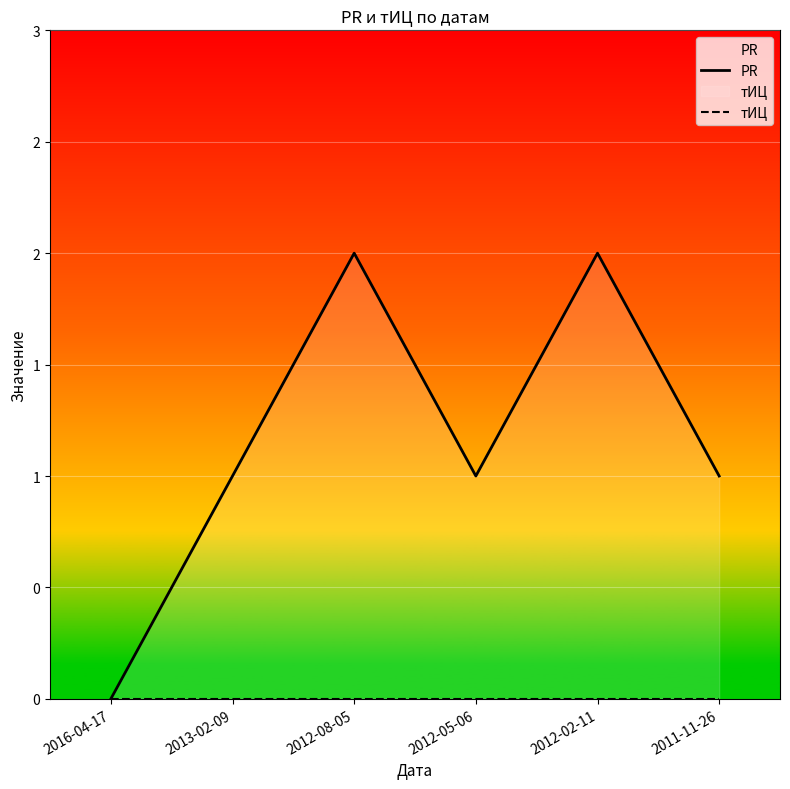

Rank the series at 2011-11-26 from highest to lowest value.

PR, тИЦ